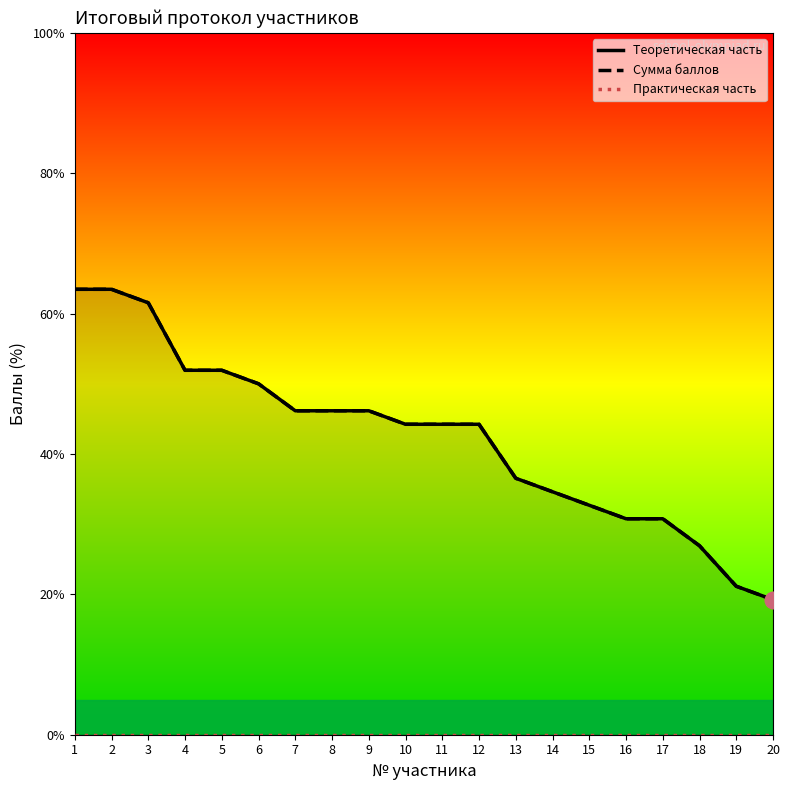

Reading left to right, transcribe all the data shown in this chart.

Теоретическая часть: 1=63.5	2=63.5	3=61.5	4=51.9	5=51.9	6=50.0	7=46.2	8=46.2	9=46.2	10=44.2	11=44.2	12=44.2	13=36.5	14=34.6	15=32.7	16=30.8	17=30.8	18=26.9	19=21.2	20=19.2
Сумма баллов: 1=63.5	2=63.5	3=61.5	4=51.9	5=51.9	6=50.0	7=46.2	8=46.2	9=46.2	10=44.2	11=44.2	12=44.2	13=36.5	14=34.6	15=32.7	16=30.8	17=30.8	18=26.9	19=21.2	20=19.2
Практическая часть: 1=0.0	2=0.0	3=0.0	4=0.0	5=0.0	6=0.0	7=0.0	8=0.0	9=0.0	10=0.0	11=0.0	12=0.0	13=0.0	14=0.0	15=0.0	16=0.0	17=0.0	18=0.0	19=0.0	20=0.0